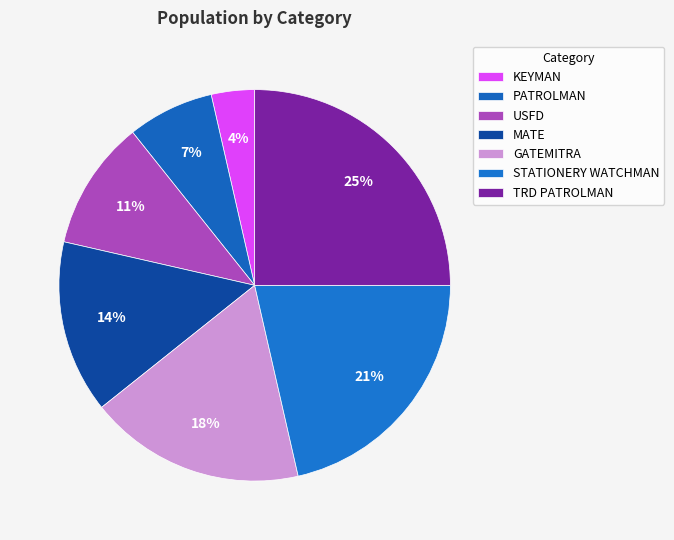

Count the number of slices in the pie.

7